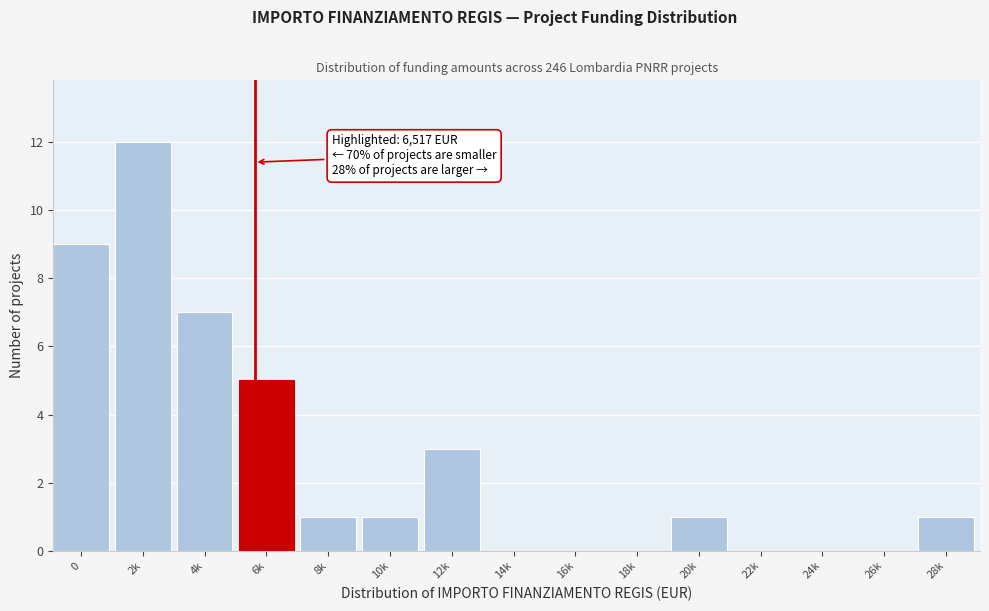

Reading left to right, list all the values displayed in this chart.

0=9	2k=12	4k=7	6k=5	8k=1	10k=1	12k=3	14k=0	16k=0	18k=0	20k=1	22k=0	24k=0	26k=0	28k=1